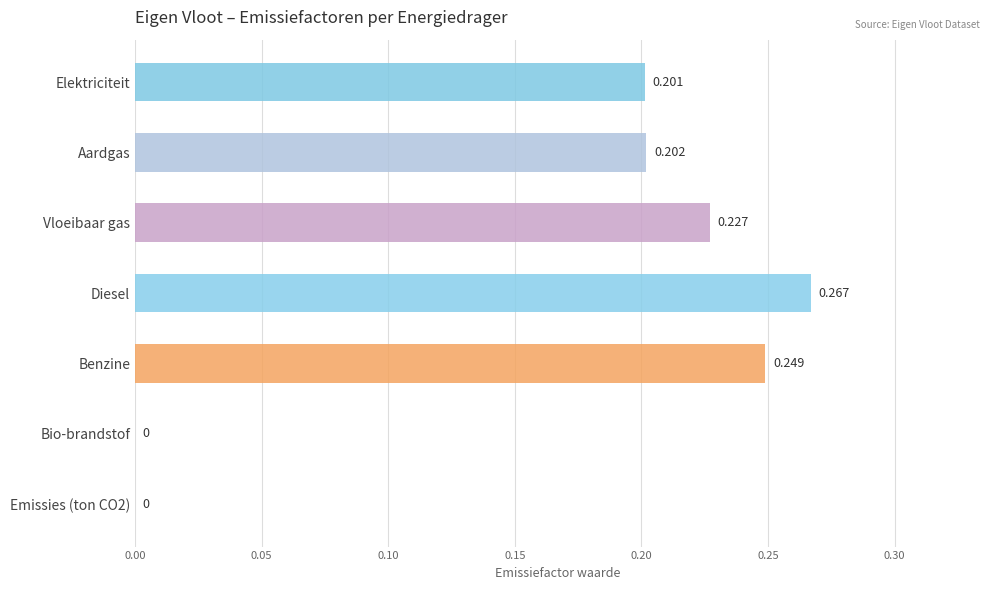

Between Benzine and Aardgas, which is larger?

Benzine